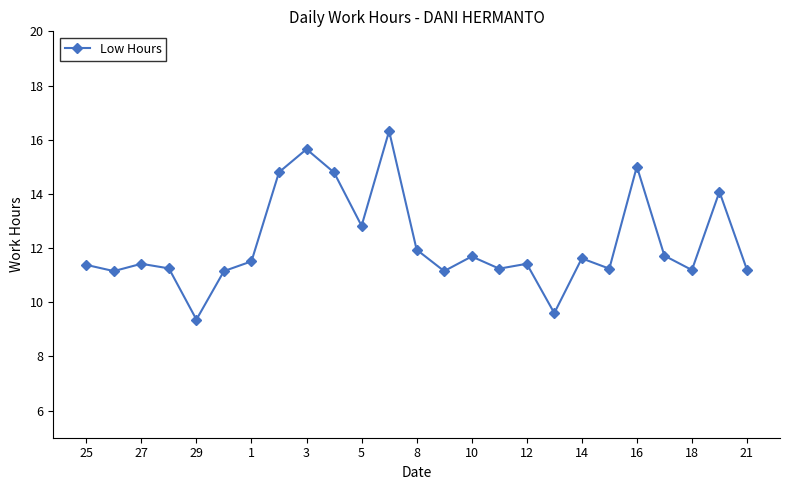

What is the difference between the maximum and minimum values?

7.0